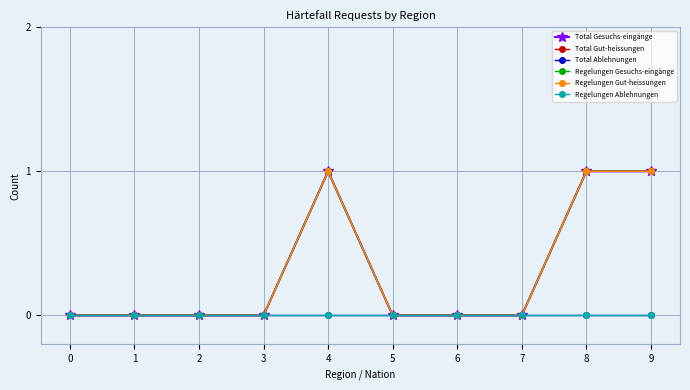

Reading right to left, extract all data points from this chart.

Total Gesuchs-eingänge: 9=1	8=1	7=0	6=0	5=0	4=1	3=0	2=0	1=0	0=0
Total Gut-heissungen: 9=1	8=1	7=0	6=0	5=0	4=1	3=0	2=0	1=0	0=0
Total Ablehnungen: 9=0	8=0	7=0	6=0	5=0	4=0	3=0	2=0	1=0	0=0
Regelungen Gesuchs-eingänge: 9=1	8=1	7=0	6=0	5=0	4=1	3=0	2=0	1=0	0=0
Regelungen Gut-heissungen: 9=1	8=1	7=0	6=0	5=0	4=1	3=0	2=0	1=0	0=0
Regelungen Ablehnungen: 9=0	8=0	7=0	6=0	5=0	4=0	3=0	2=0	1=0	0=0